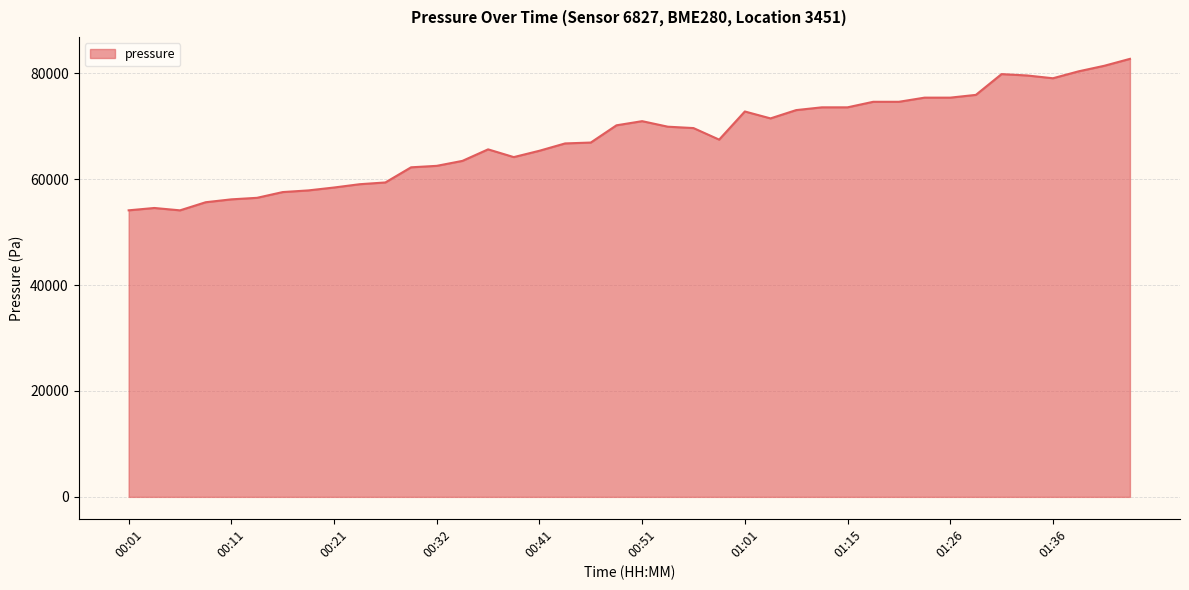

What is the average value?

67778.8